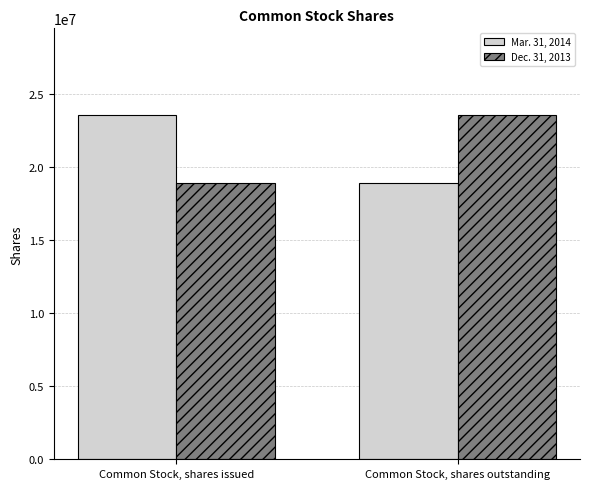

What is the label of the 2nd bar from the left?

Common Stock, shares outstanding